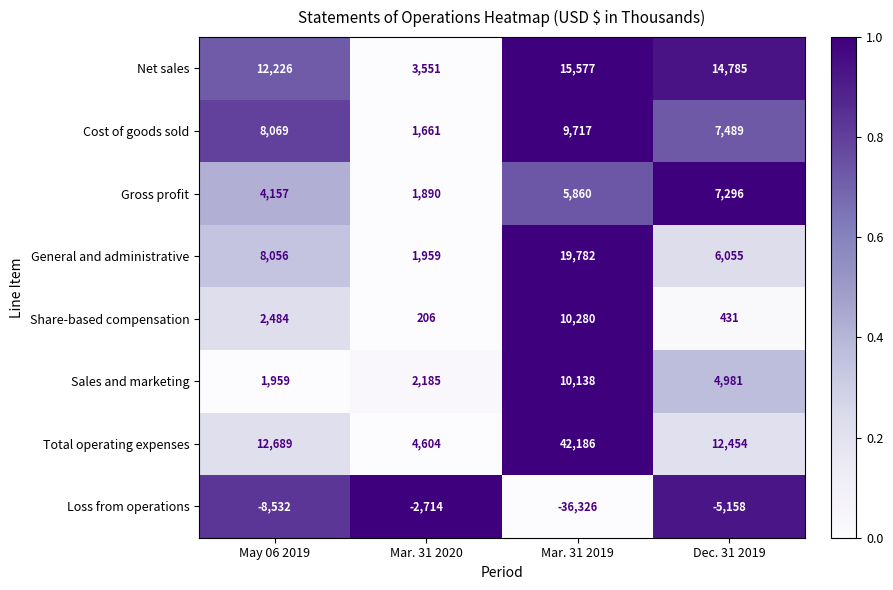

What is the sum of the Loss from operations values at May 06 2019 and Mar. 31 2019?

-44858